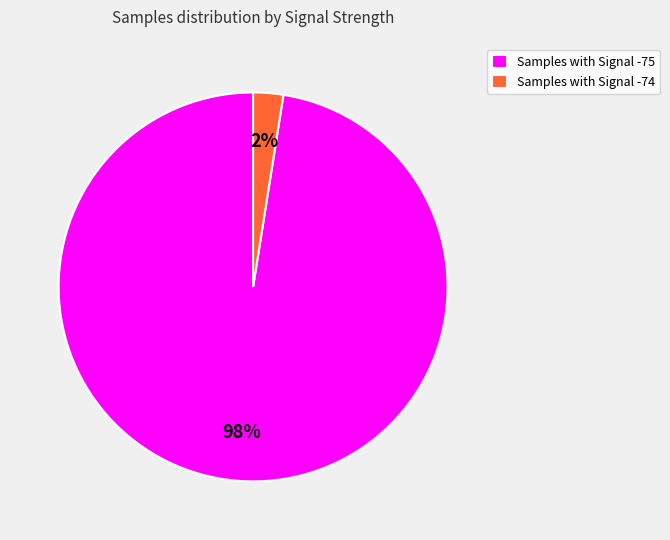

The Samples with Signal -75 slice represents 98% of the pie. True or false?

True